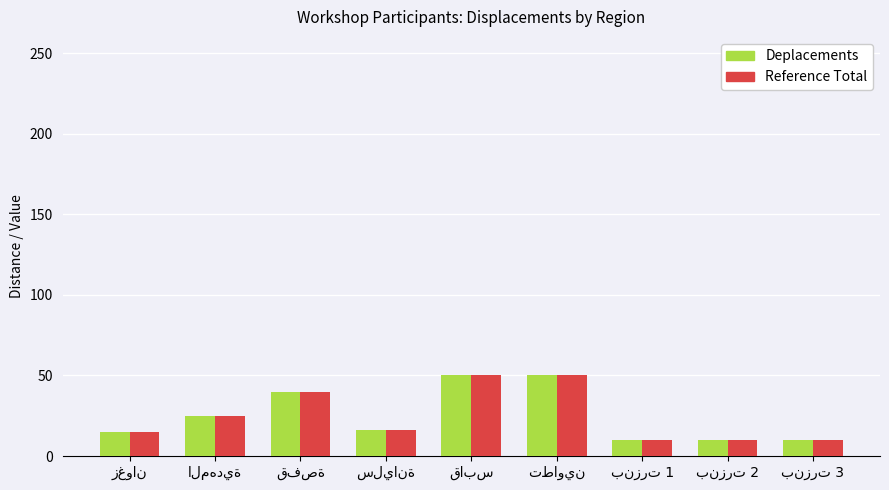

How many data points in Reference Total are less than 16?

4